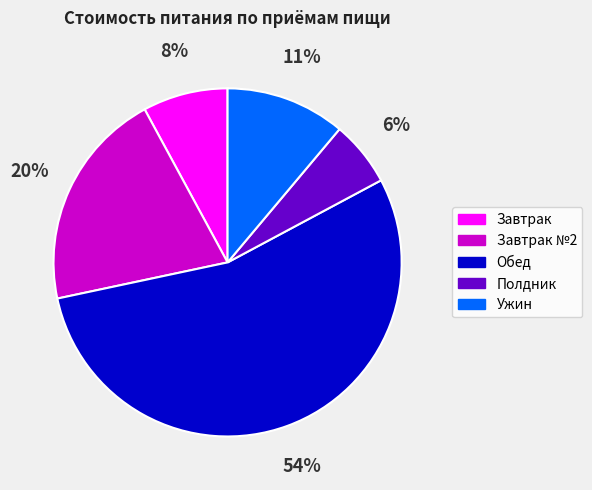

Count the number of slices in the pie.

5